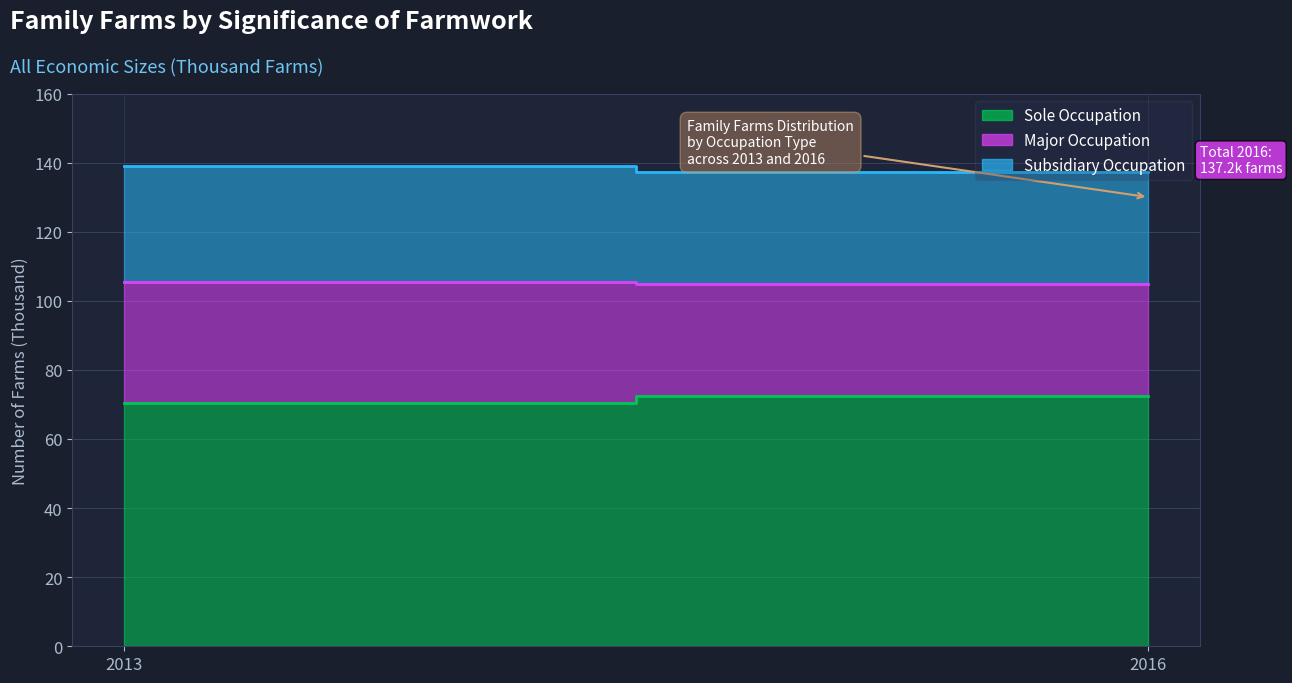

Is it true that Subsidiary Occupation equals 33.5 at 2013?

True